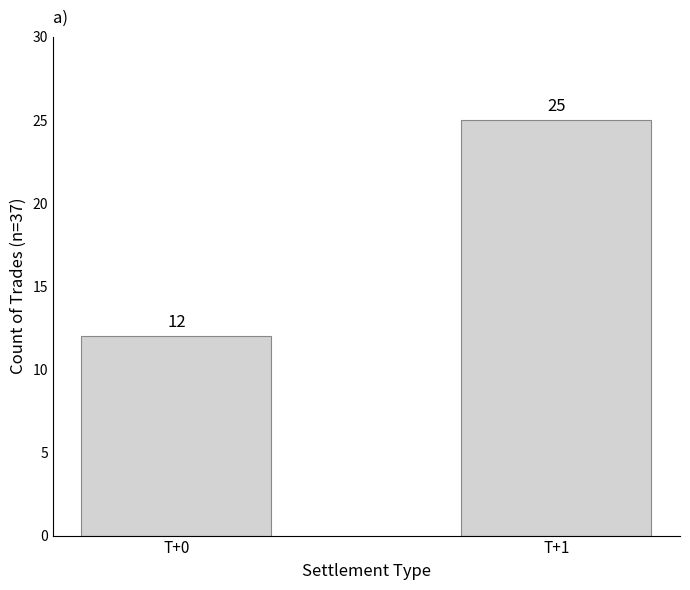

Reading left to right, extract all data points from this chart.

T+0=12	T+1=25